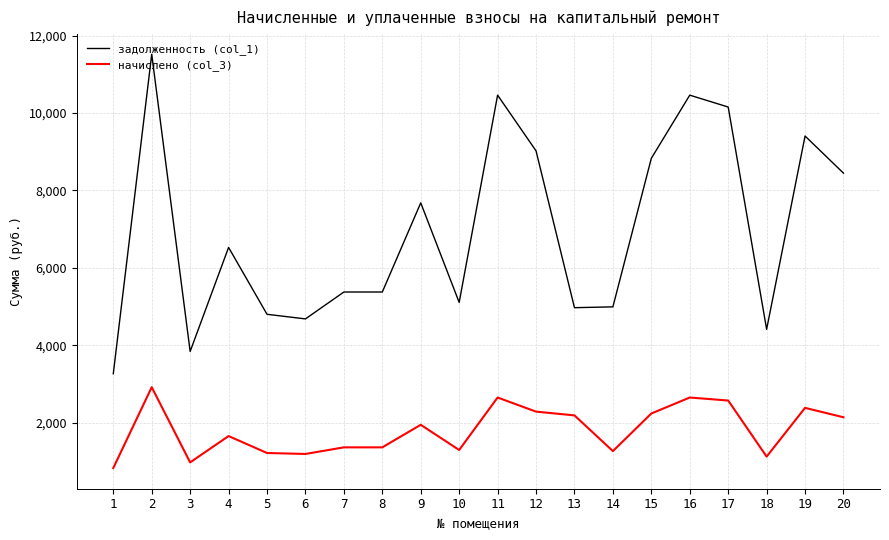

Where is the first local minimum for начислено (col_3)?

3